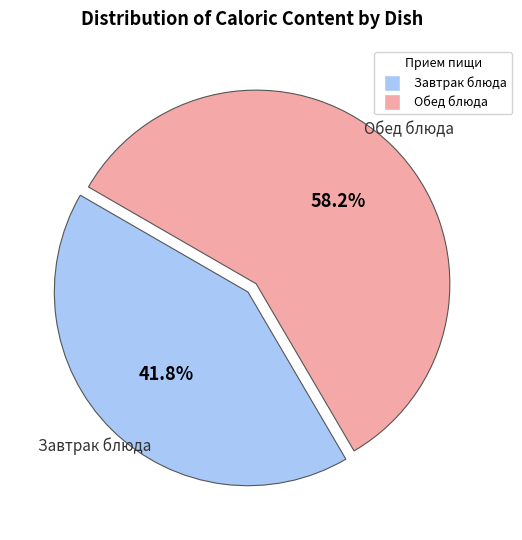

Does any single category account for the majority?

Yes